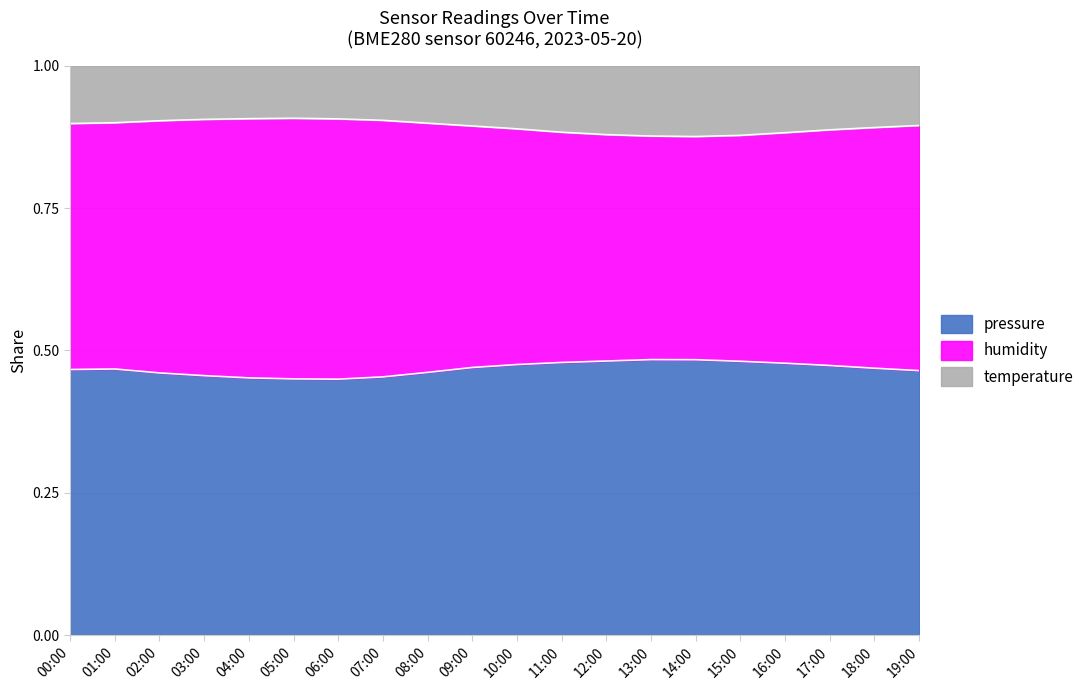

What is the total value across all series at 19:00?

1.0